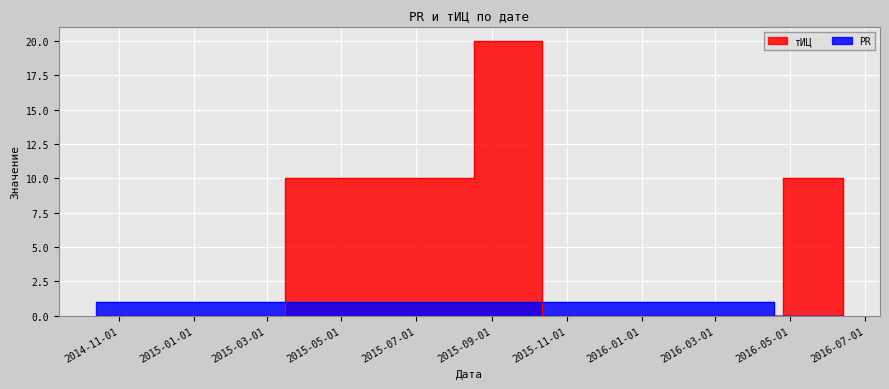

Reading left to right, extract all data points from this chart.

тИЦ: 2014-10-13=0	2015-03-16=10	2015-08-17=20	2015-10-12=0	2016-04-18=0	2016-04-25=10	2016-06-13=0
PR: 2014-10-13=1	2015-03-16=1	2015-08-17=1	2015-10-12=1	2016-04-18=0	2016-04-25=0	2016-06-13=0